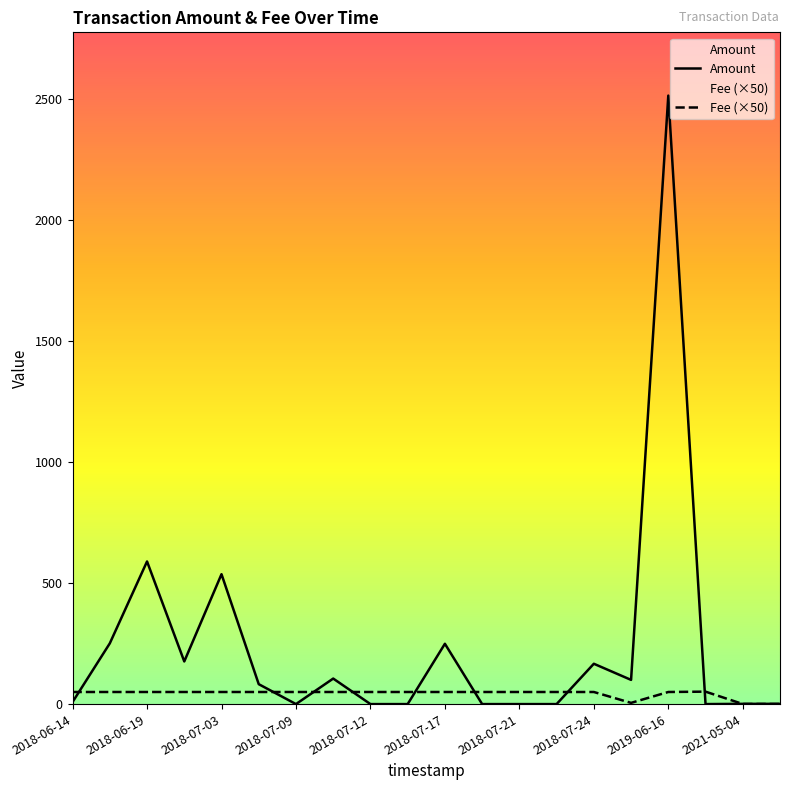

True or false: Amount has more than 2 points higher than both neighbors.

True